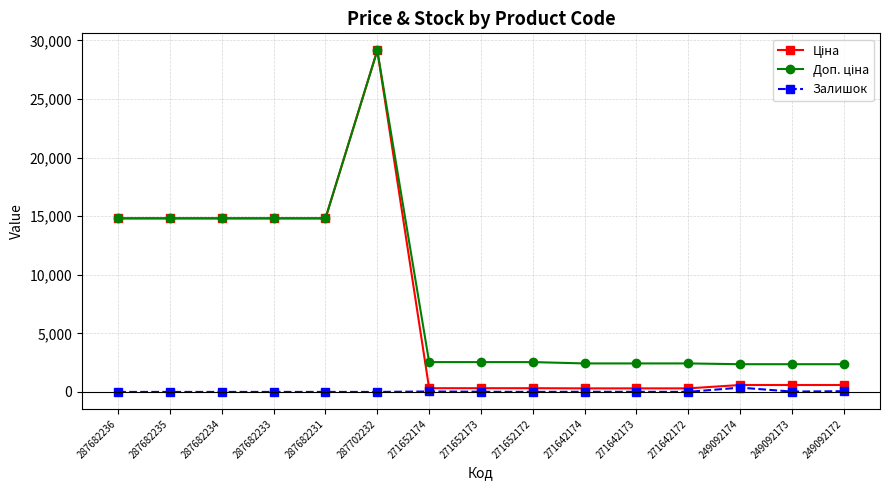

What is the spread (max minus min) of values at 287682235?

14817.6